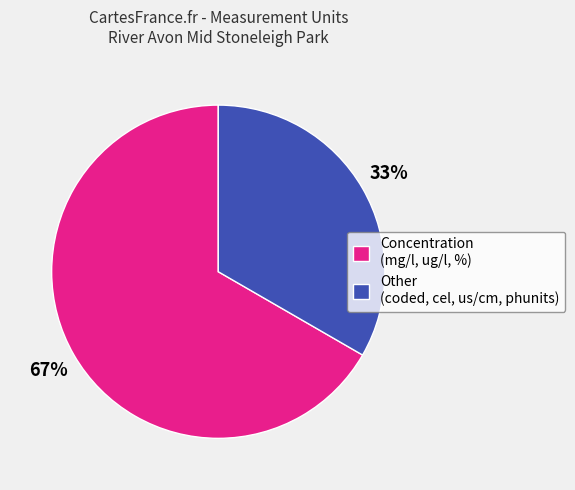

Count the number of slices in the pie.

2